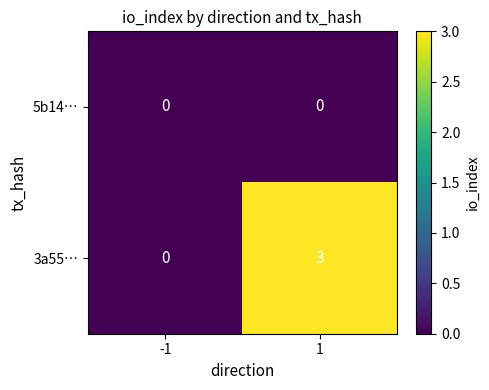

How many values in 3a55… are above zero?

1